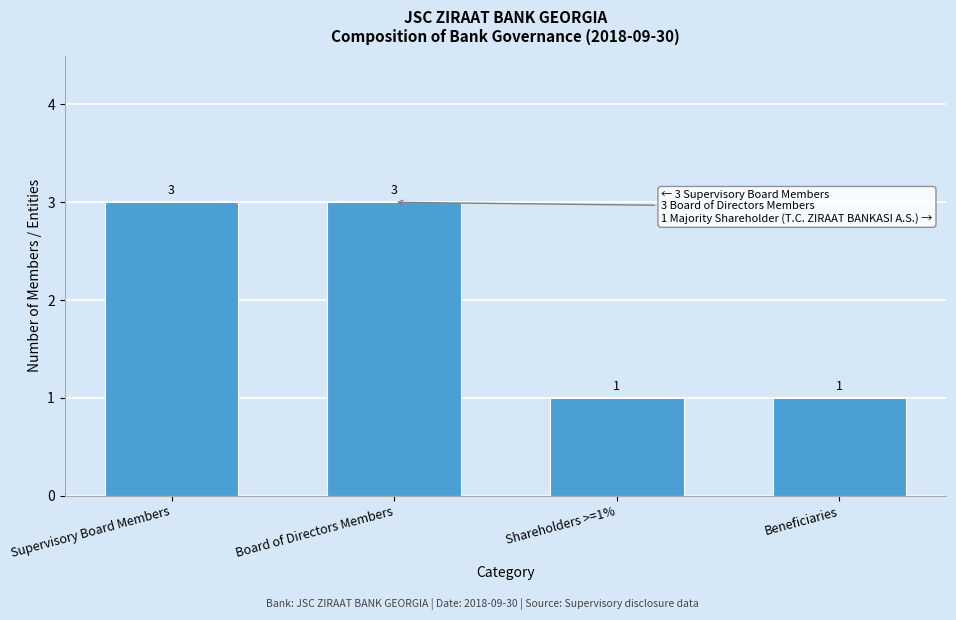

Reading left to right, what are all the values shown in this chart?

Supervisory Board Members=3	Board of Directors Members=3	Shareholders >=1%=1	Beneficiaries=1